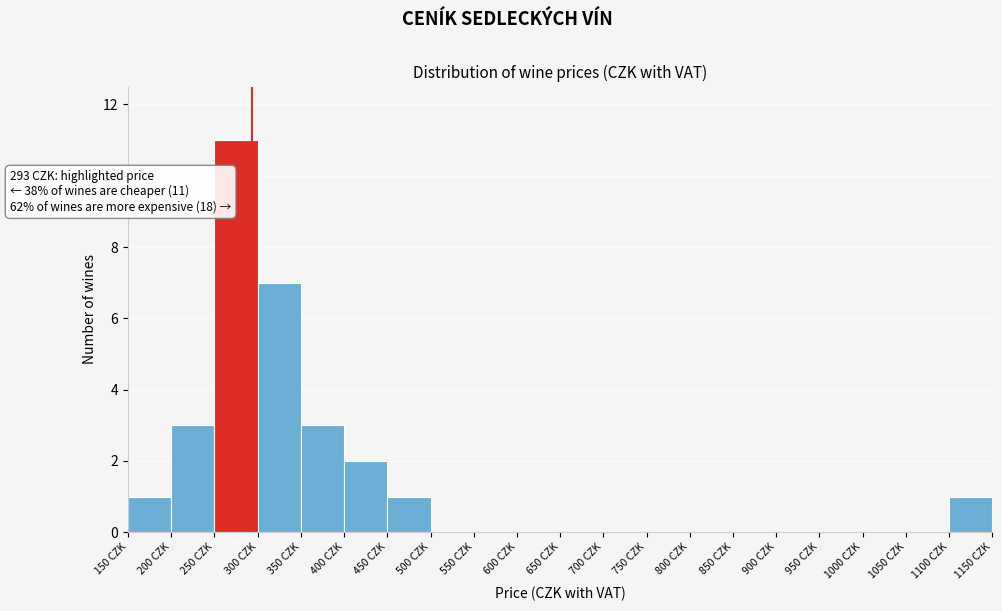

Over which range of the x-axis is the bar tallest?

250 to 300